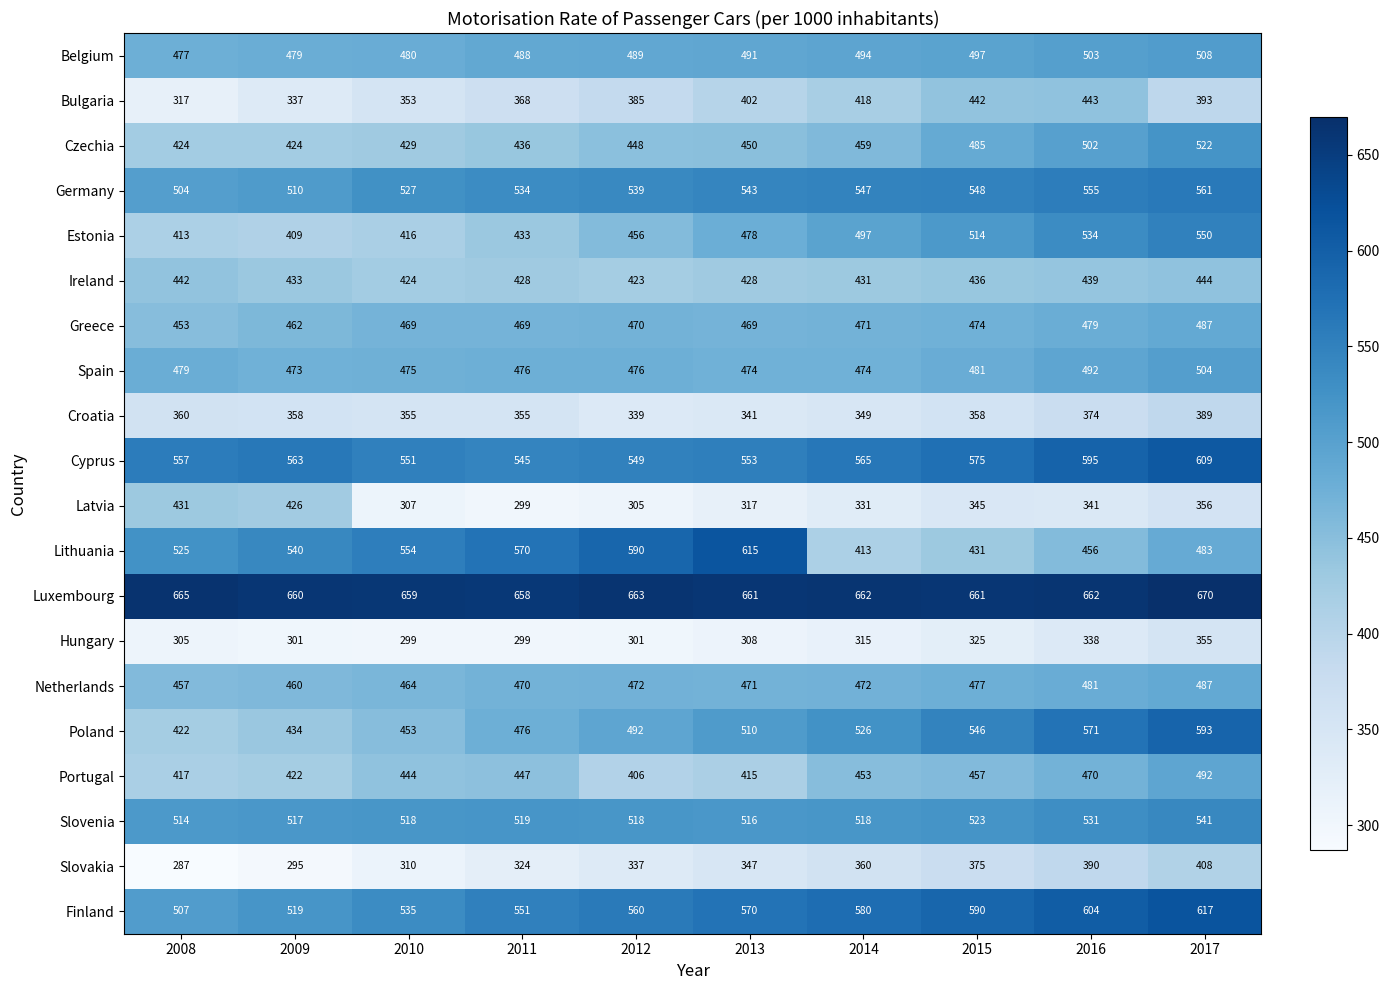

Which series has the largest range (max minus min)?

Lithuania